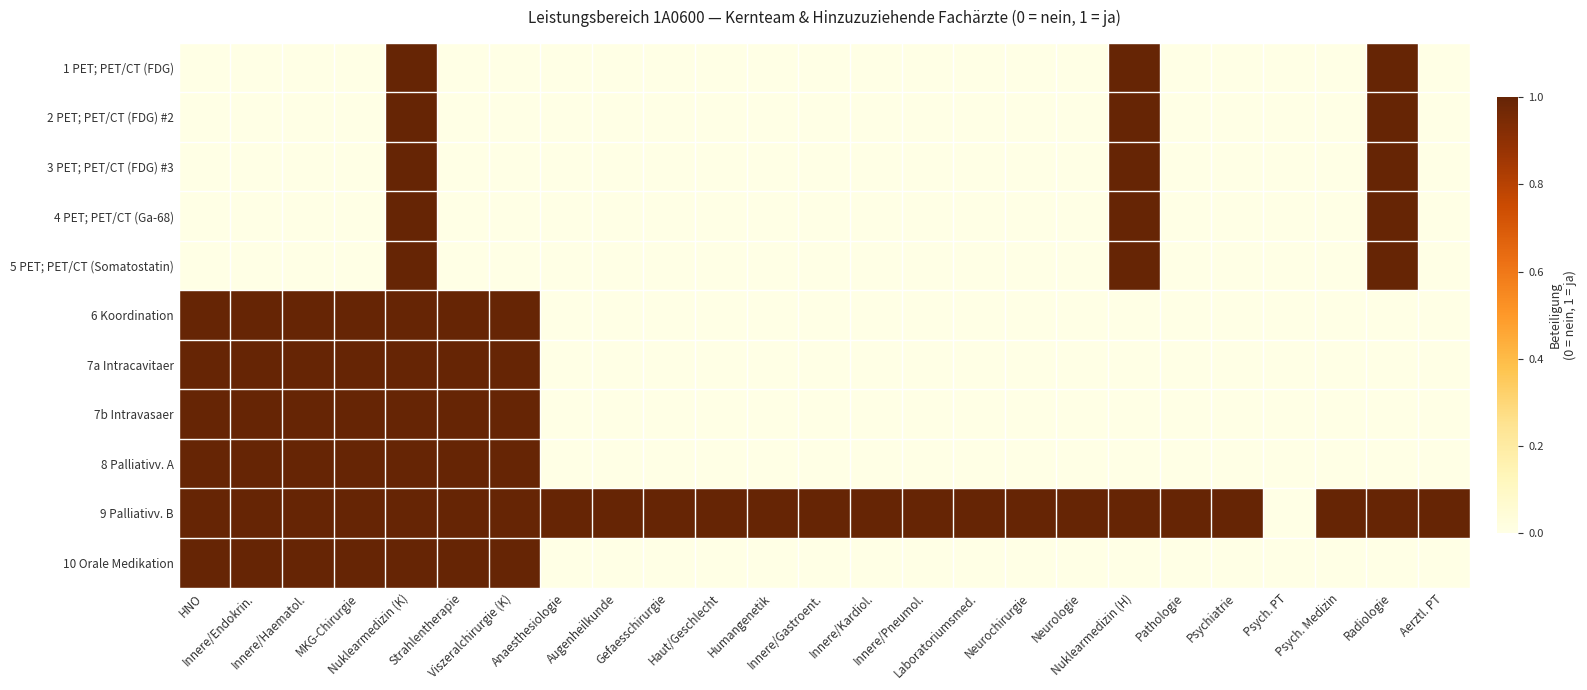

At which category does the chart reach its peak across all series?

Nuklearmedizin (K)